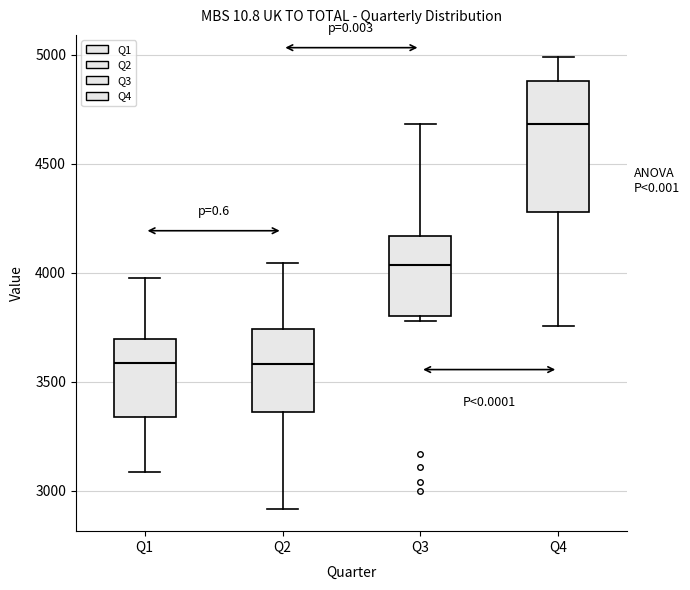

Comparing the boxes themselves (not the whiskers), which one is the tallest?

Q4